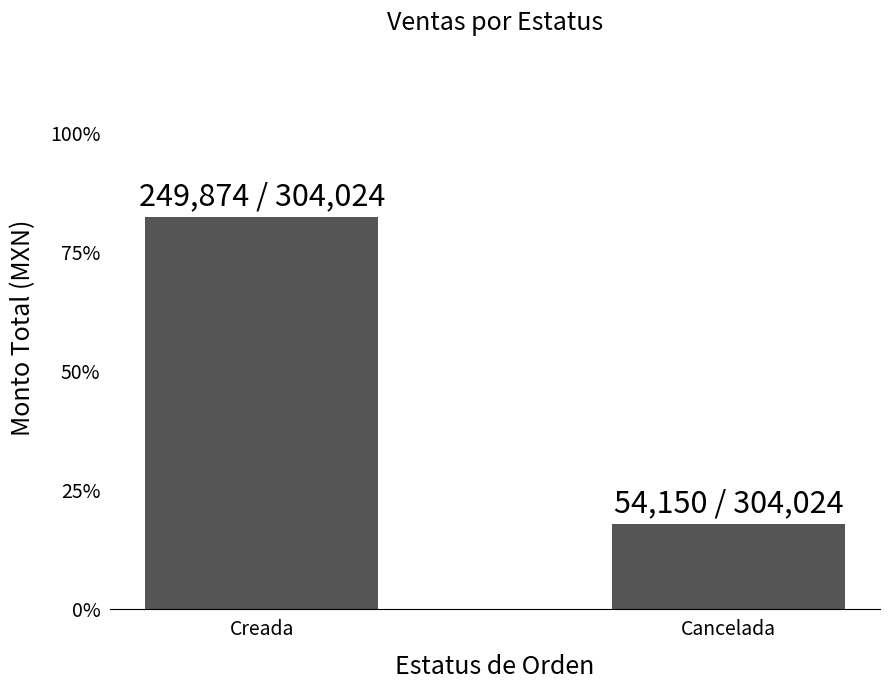

Does the chart contain any negative values?

No